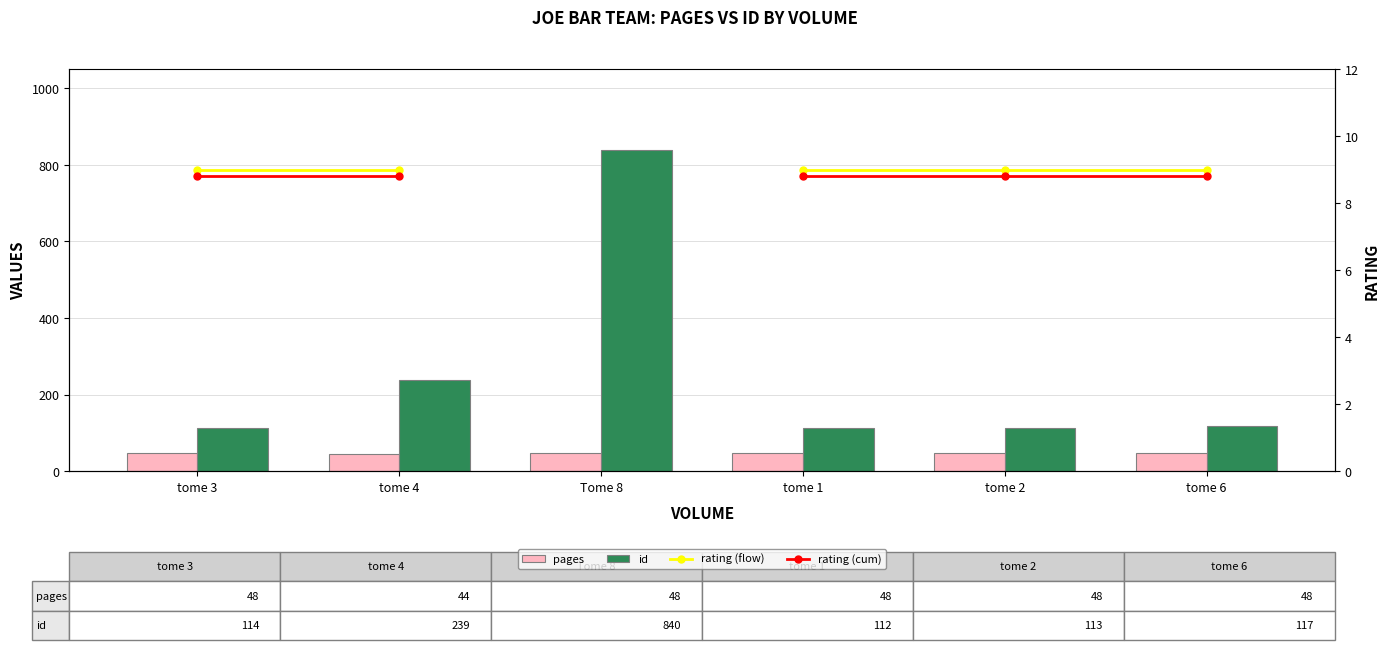

How many groups of bars are there?

6